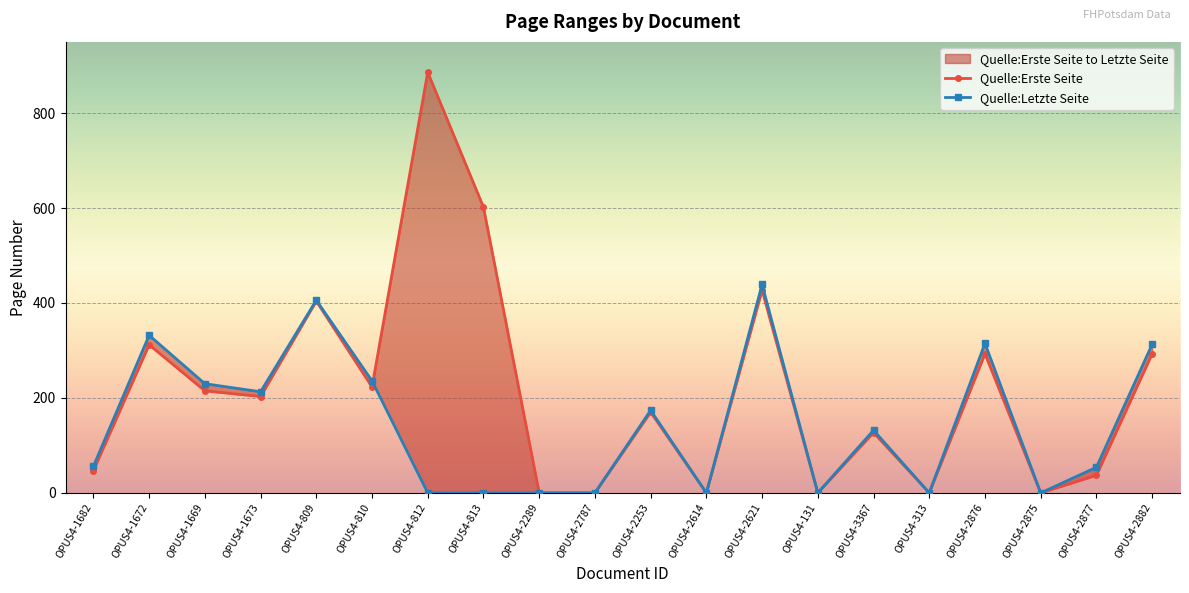

Reading left to right, what are all the values shown in this chart?

Quelle:Erste Seite: 47	312	215	203	404	223	886	602	0	0	170	0	427	0	127	0	293	0	37	293
Quelle:Letzte Seite: 56	332	230	213	406	236	0	0	0	0	174	0	439	0	132	0	315	0	54	313